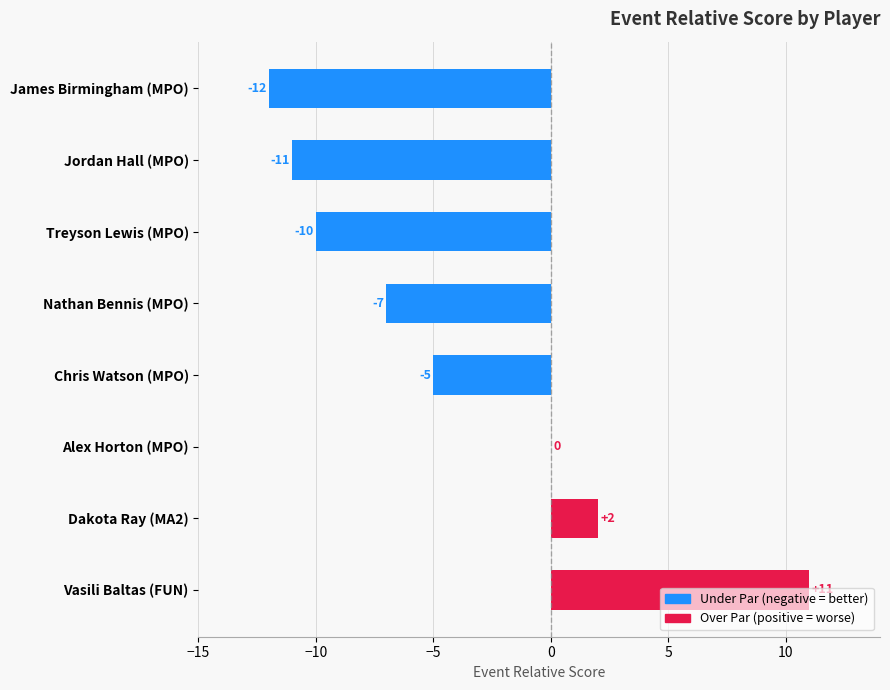

Where is the data nearest to the value 0?

Alex Horton (MPO)